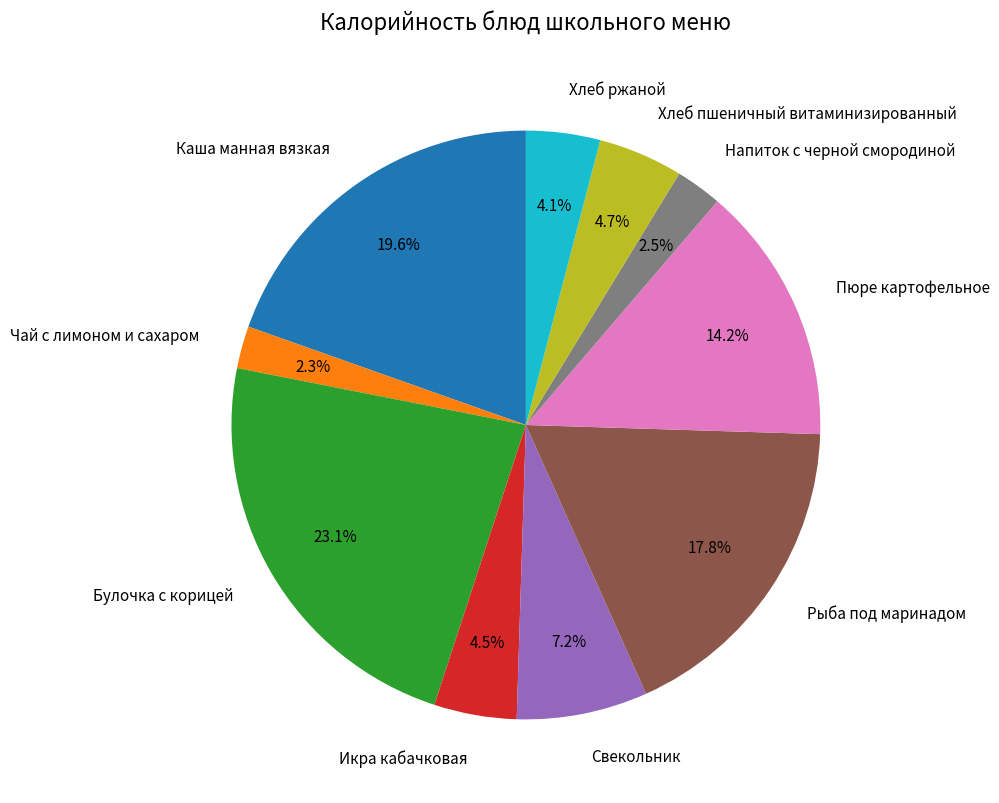

What is the largest slice in the pie chart?

Булочка с корицей